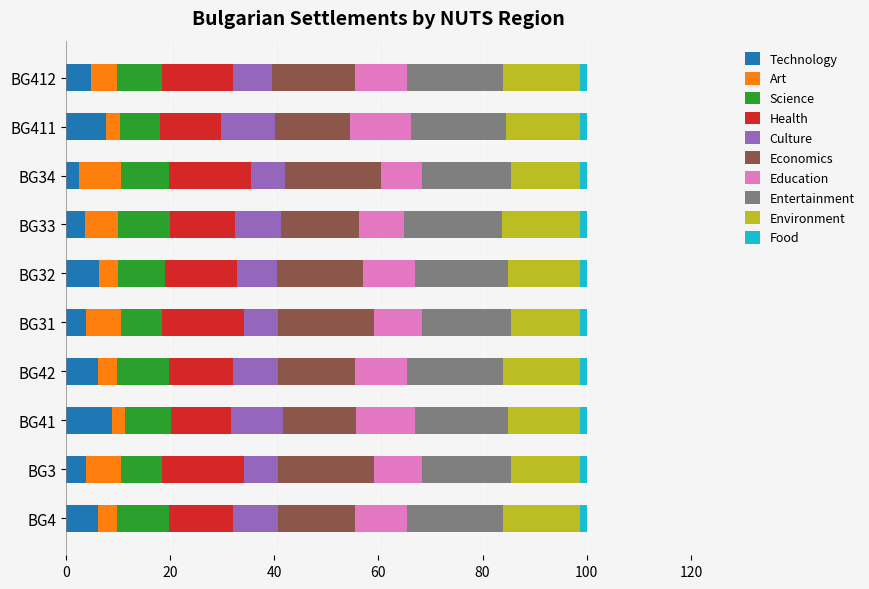

What is the maximum value for Technology?

8.9